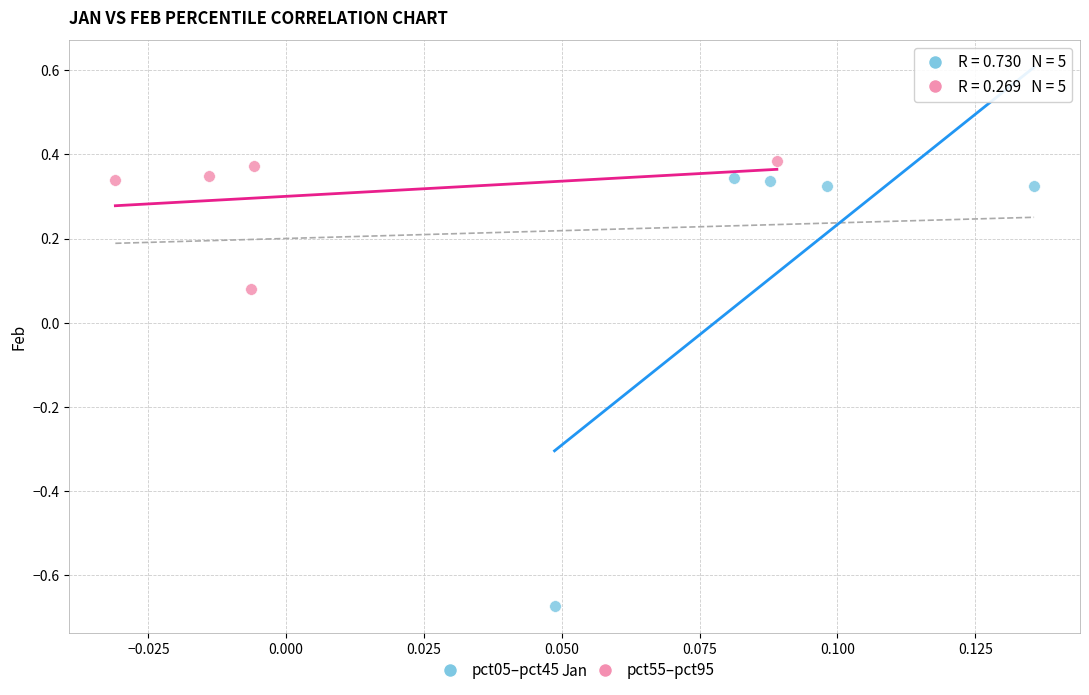

Which series has the largest Y range (max minus min)?

pct05–pct45